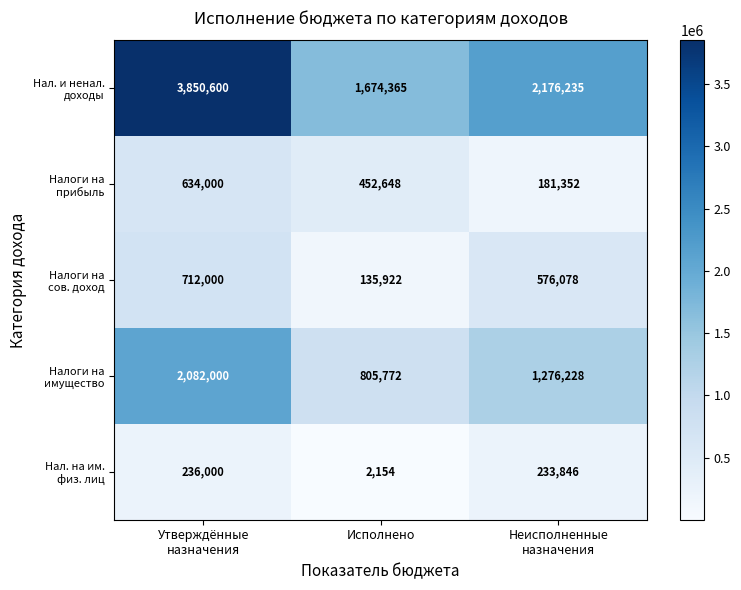

What is the spread (max minus min) of values at Исполнено?

1672211